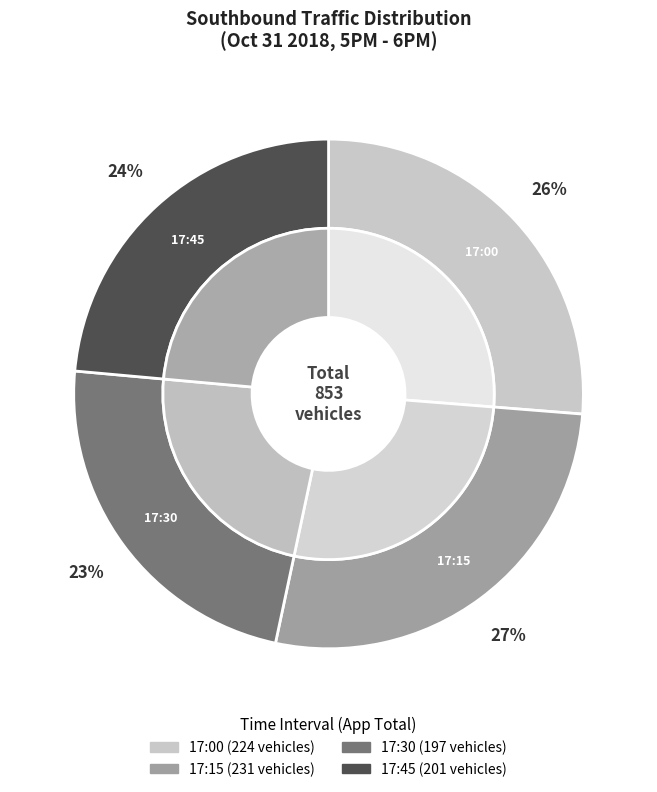

Count the number of slices in the pie.

4